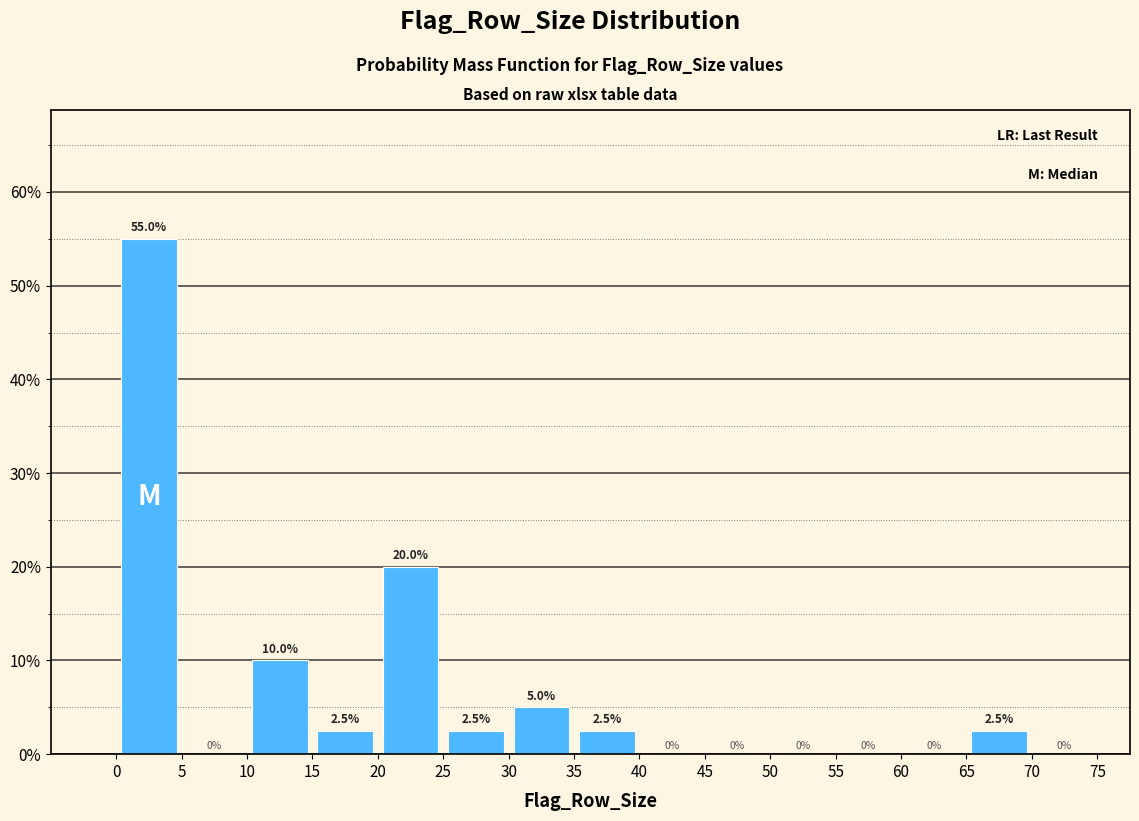

How tall is the bar that spans 35 to 40 on the x-axis?

2.5